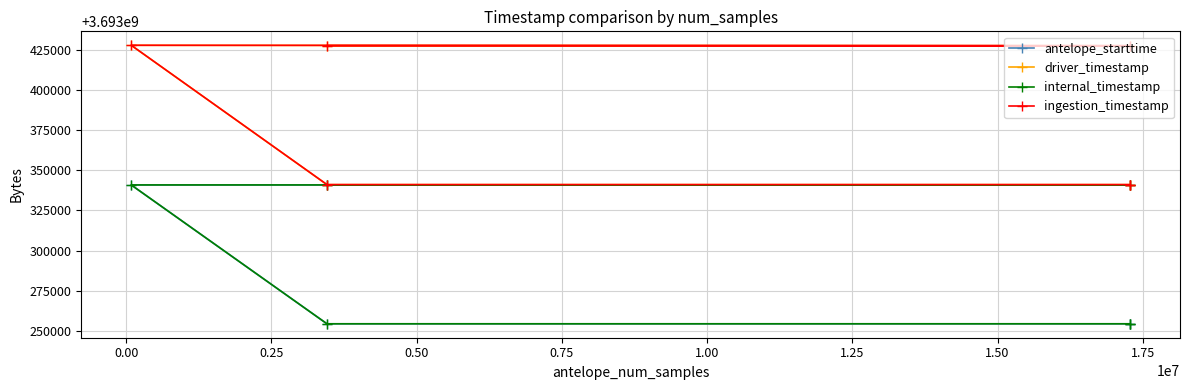

What is the maximum value shown in the chart?

3693427707.7